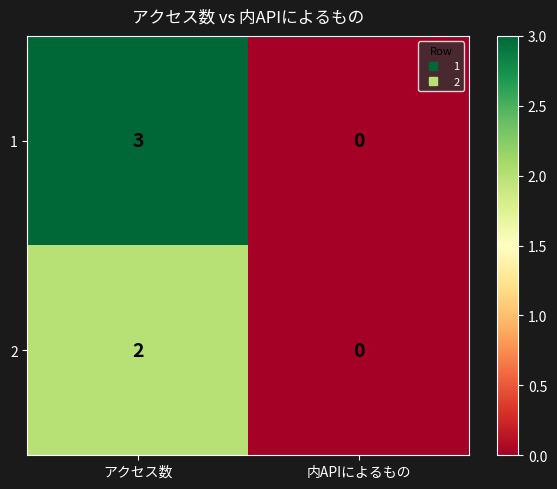

Which series has the largest range (max minus min)?

1